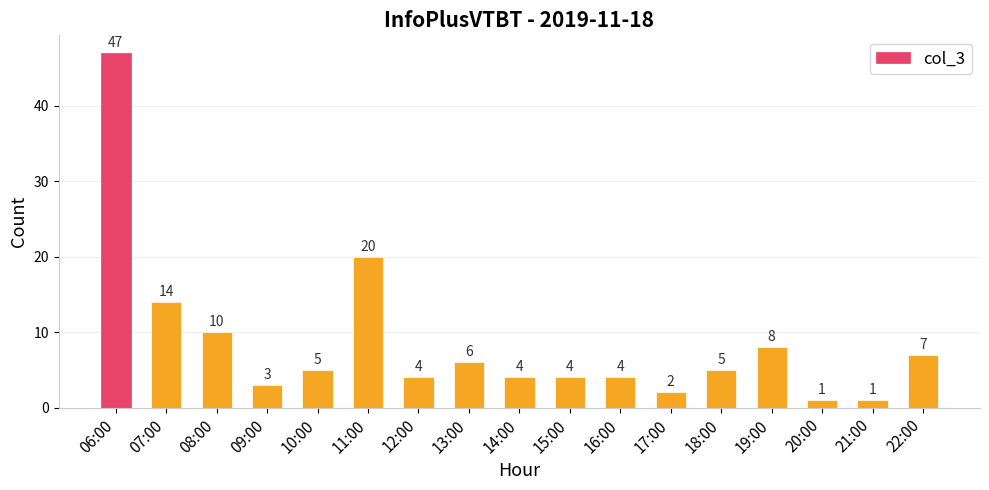

What is the difference between the values at 11:00 and 15:00?

16